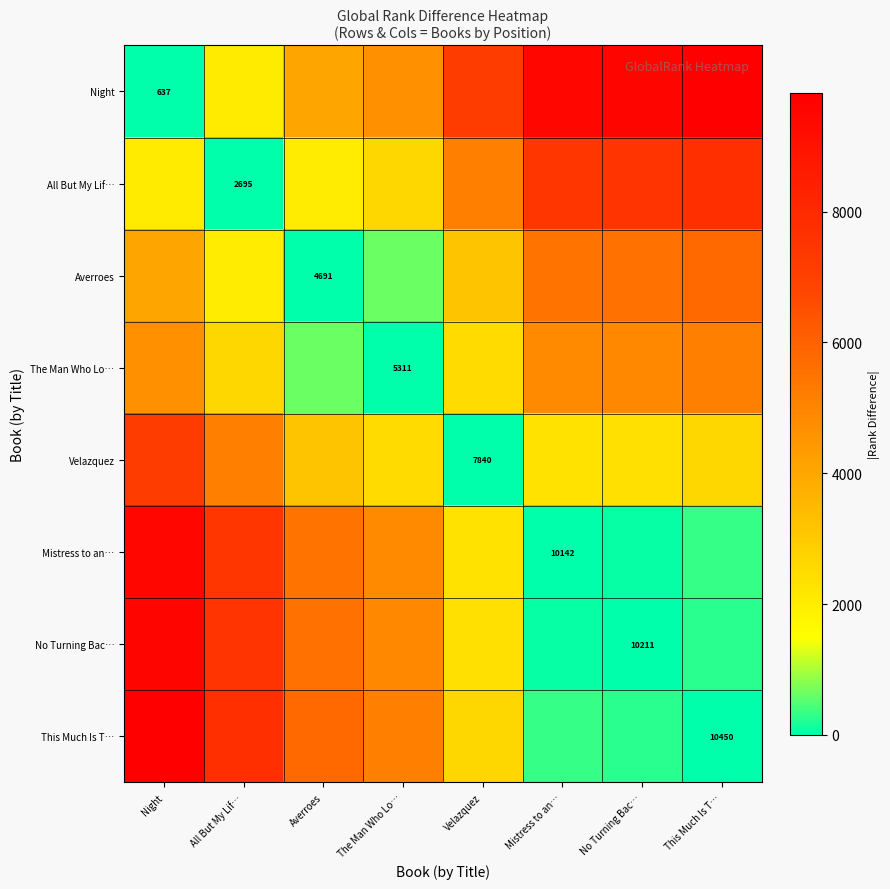

What is the difference between the highest and lowest values at All But My Lif…?

7755